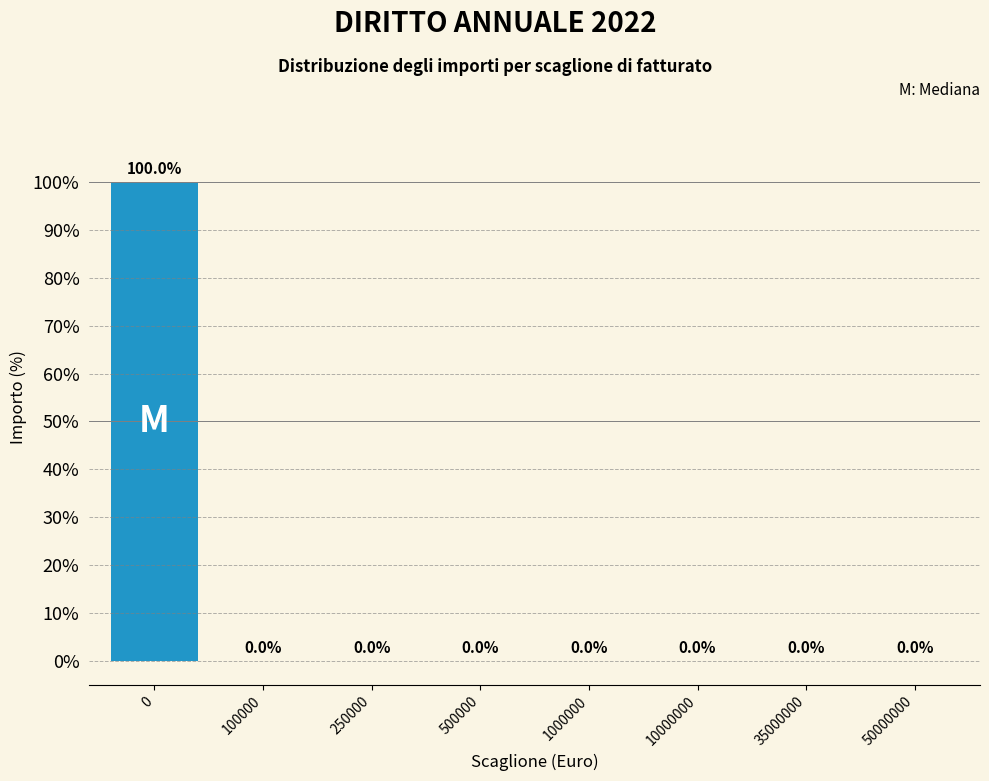

Reading left to right, list all the values displayed in this chart.

0=100	100000=0	250000=0	500000=0	1000000=0	10000000=0	35000000=0	50000000=0